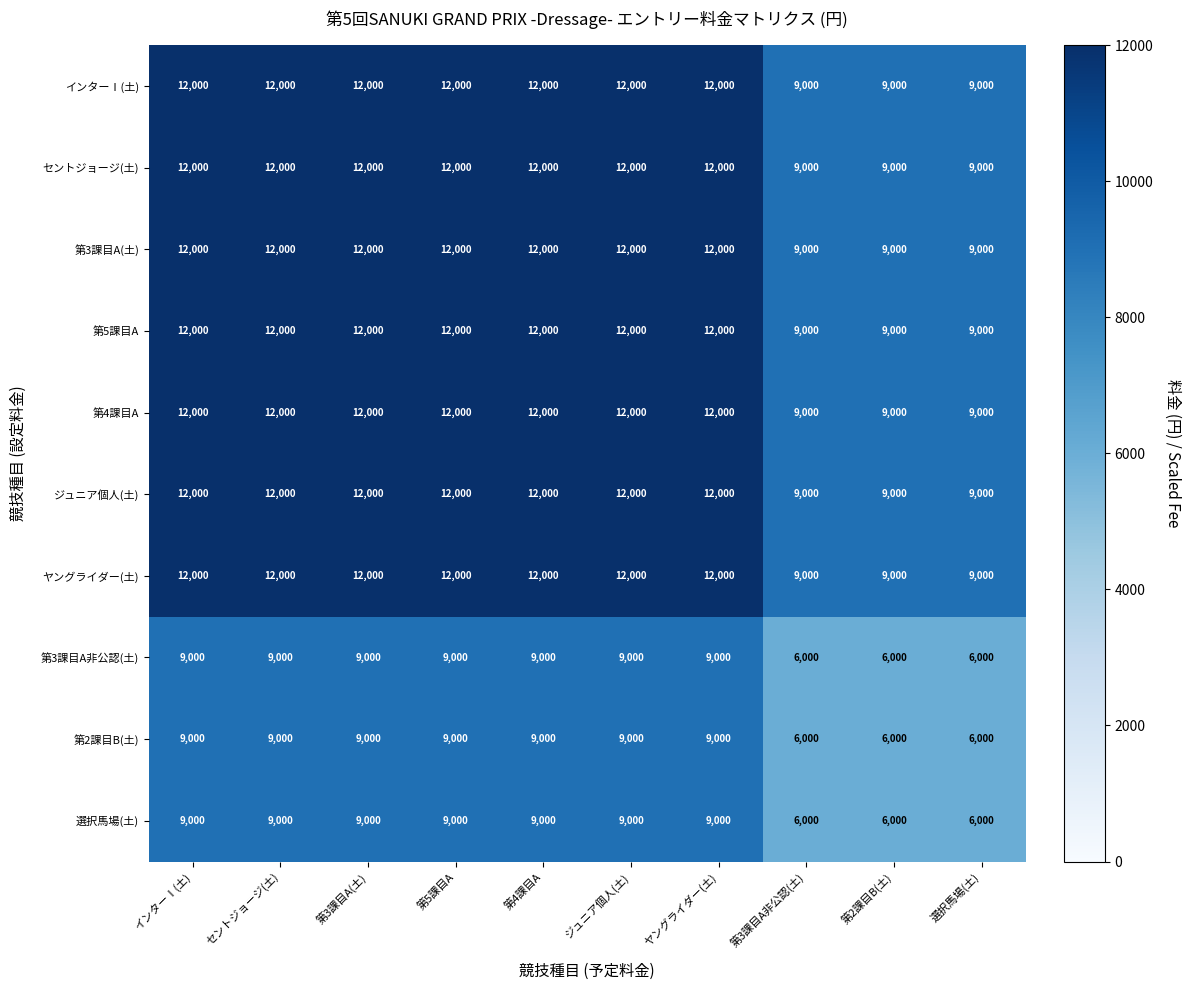

Read the インターⅠ(土) value at インターⅠ(土).

12000